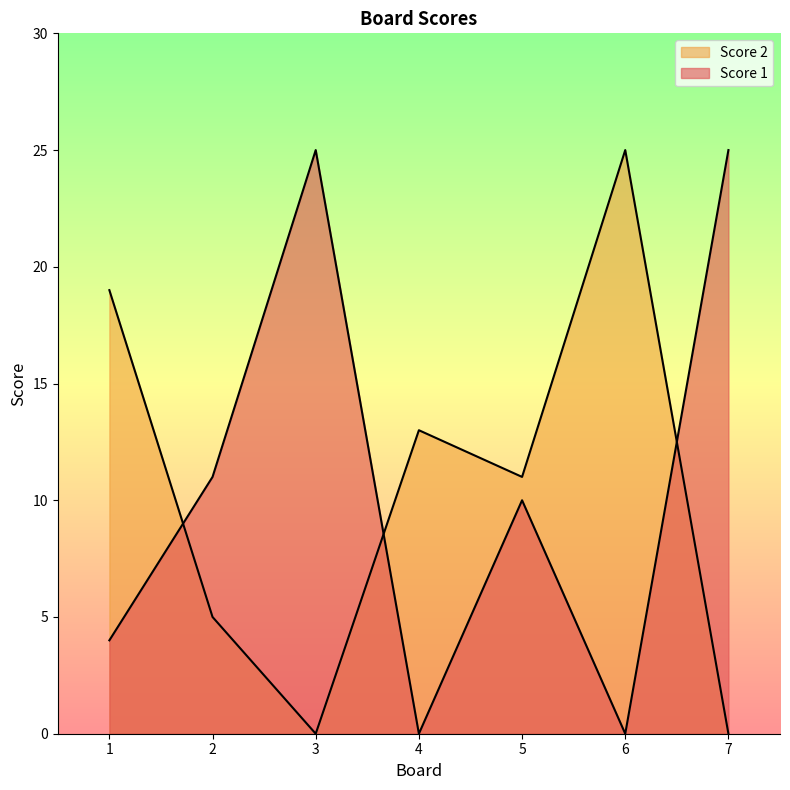

Where is Score 2 nearest to the value 12?

4